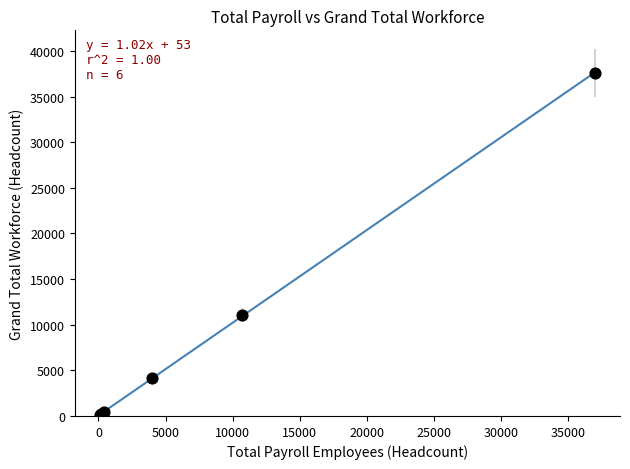

What Y value in the scatter plot is closest to 18854?

11076